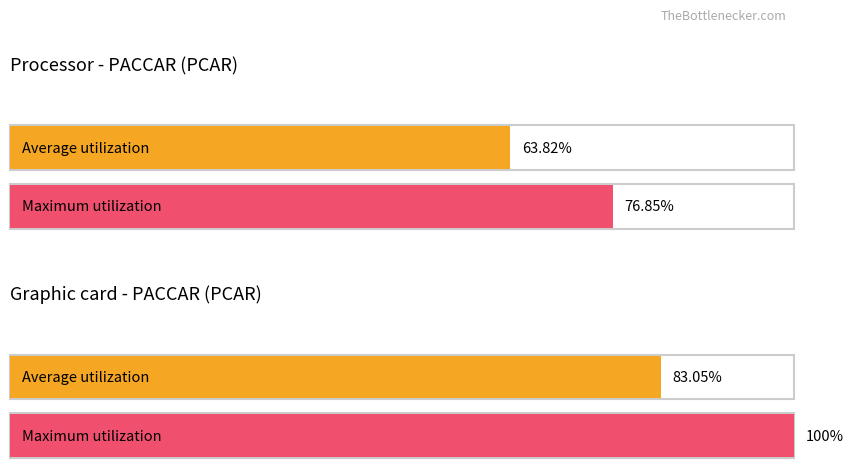

Rank the series by their average value, from lowest to highest.

Average utilization, Maximum utilization